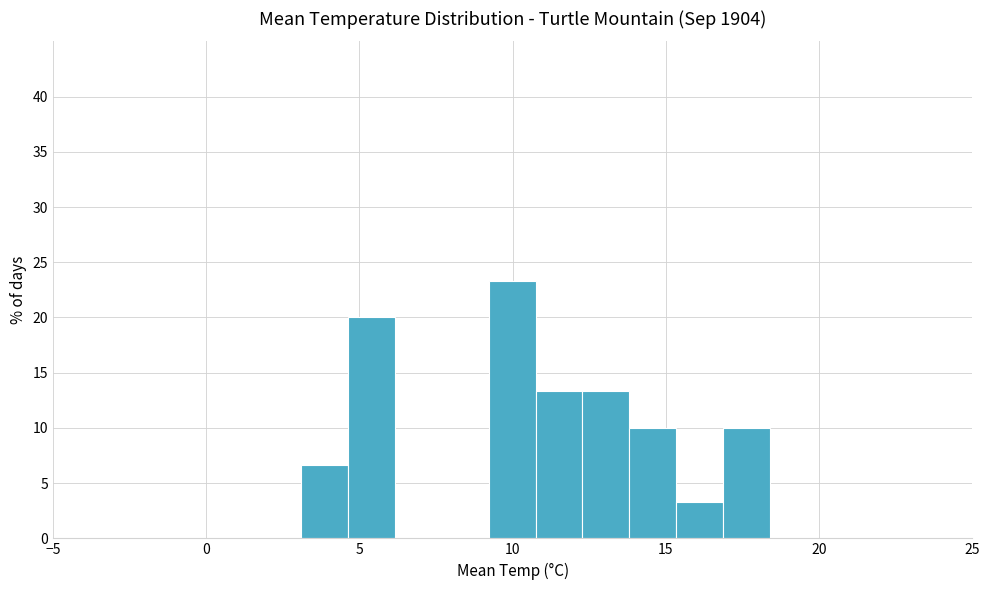

Read against the x-axis, roughly where is the centre of the tallest bar?

10.0